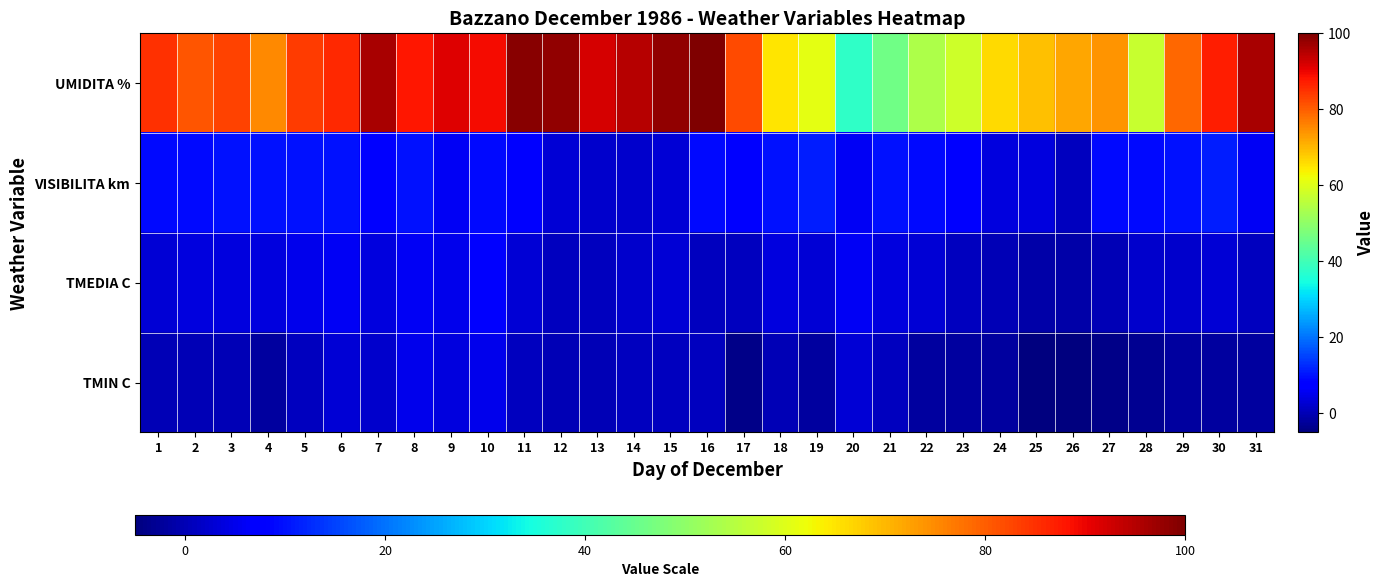

List the series in order of their peak value, highest first.

UMIDITA %, VISIBILITA km, TMEDIA C, TMIN C